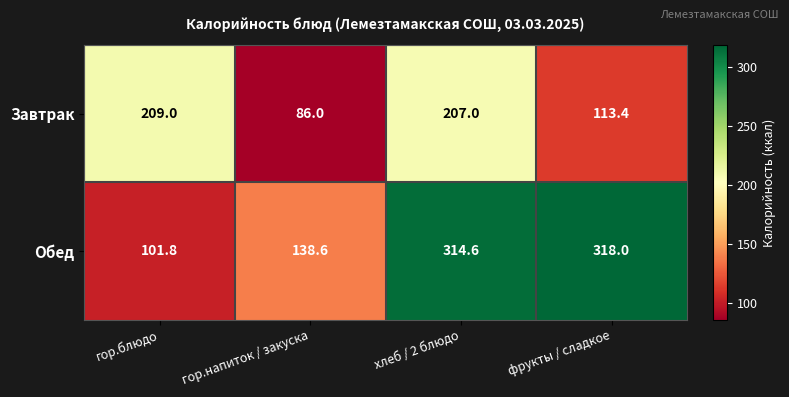

Between гор.блюдо and фрукты / сладкое, which series saw the biggest shift?

Обед